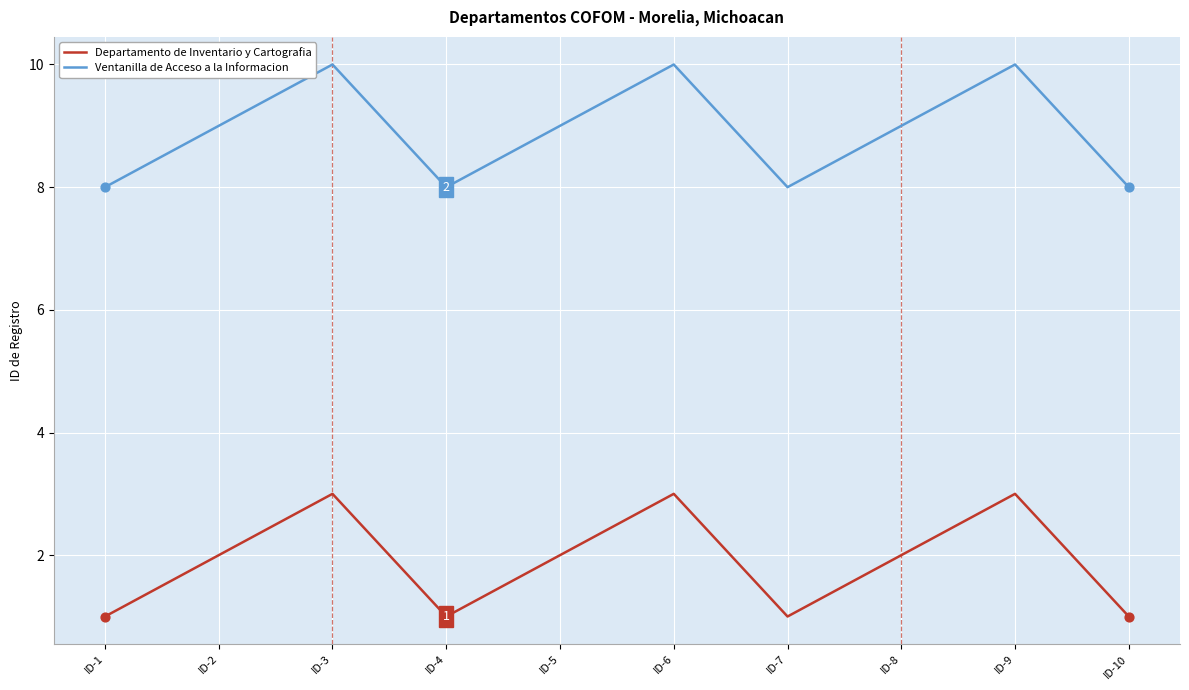

What is the difference between the highest and lowest values at ID-5?

7